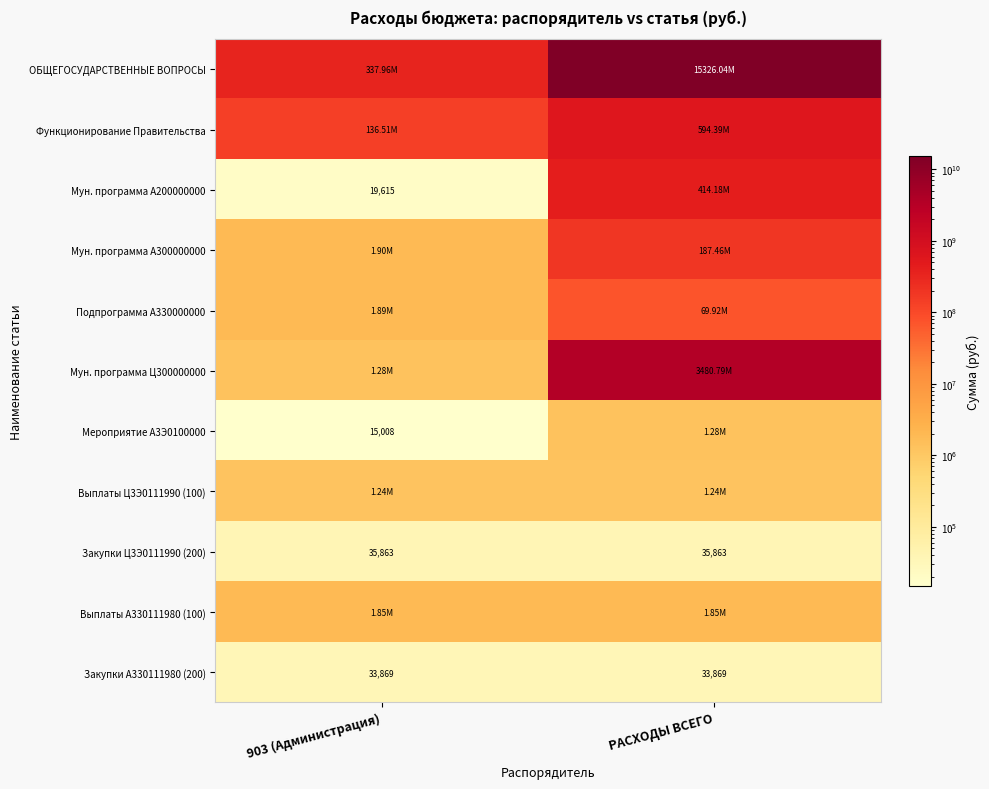

Is the value of Закупки A330111980 (200) at РАСХОДЫ ВСЕГО greater than the value of Мероприятие A3Э0100000 at 903 (Администрация)?

Yes